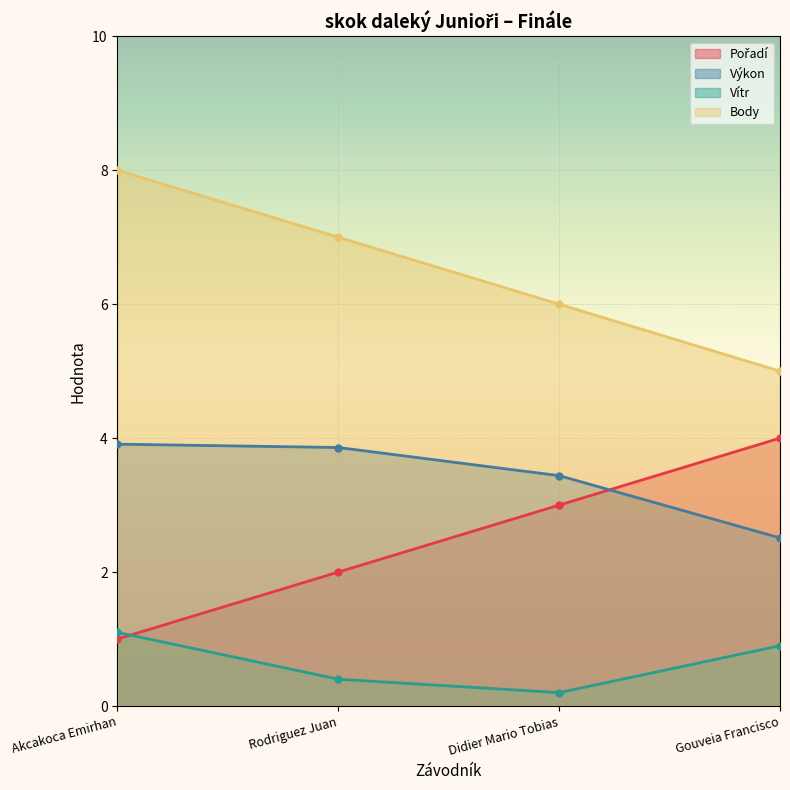

Count the Vítr values in the range 0 to 1.

3